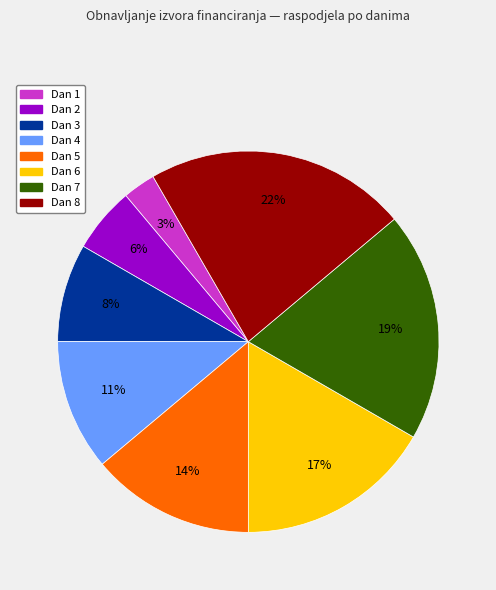

Rank the categories by value from highest to lowest.

Dan 8, Dan 7, Dan 6, Dan 5, Dan 4, Dan 3, Dan 2, Dan 1